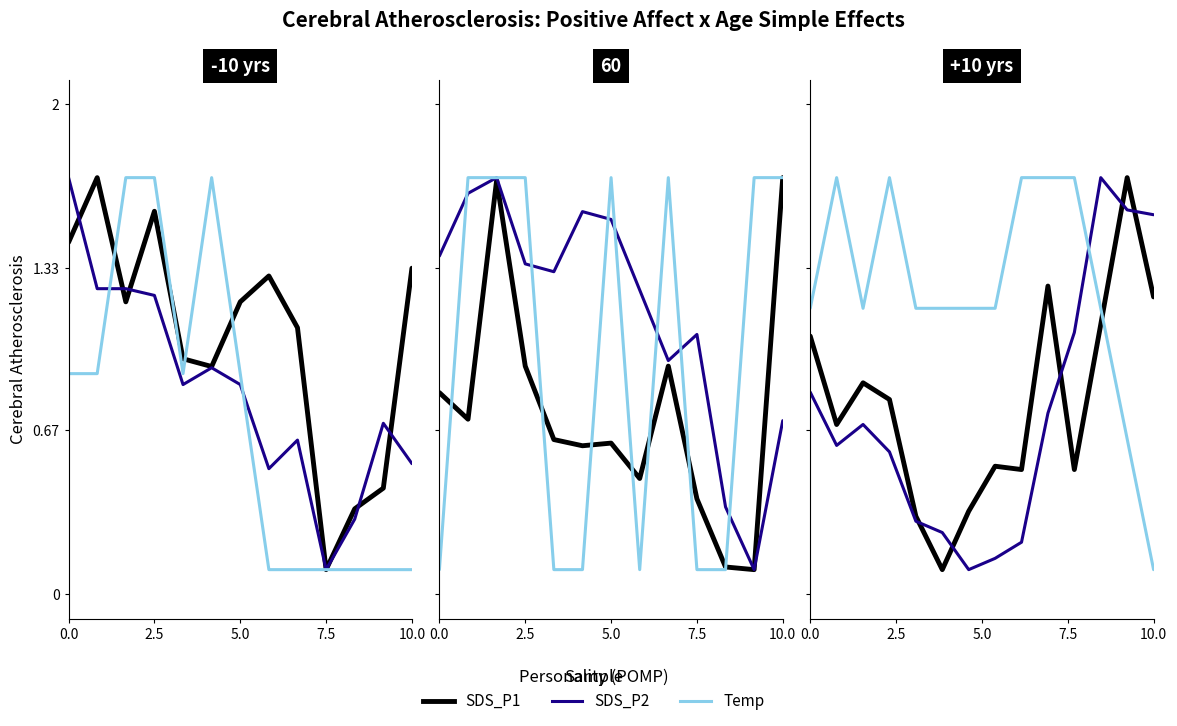

How many intersections are there between SDS_P2 and SDS_P1?

5